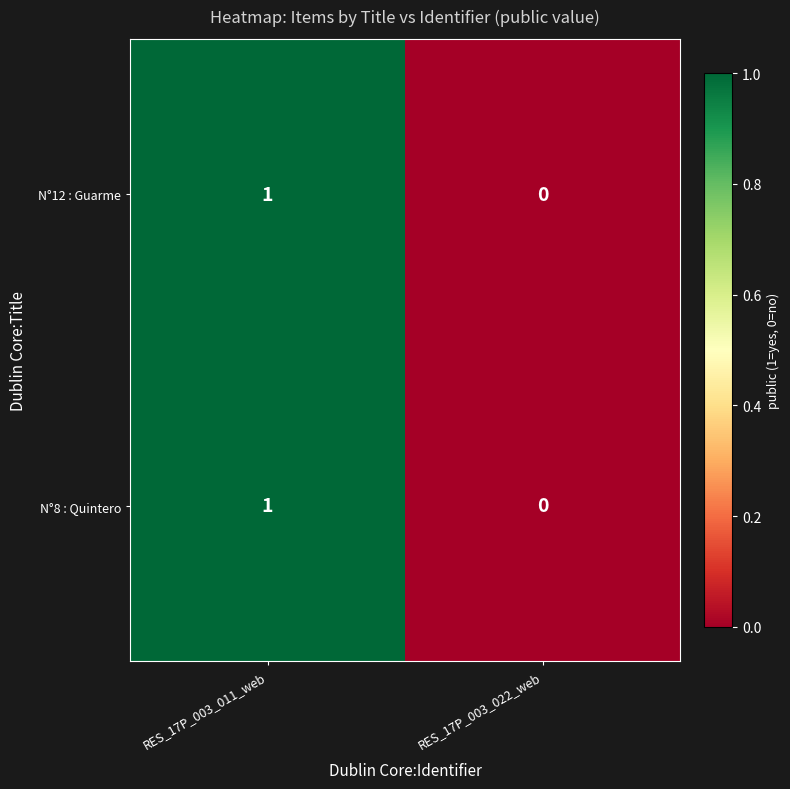

At which category is the sum across all series the highest?

RES_17P_003_011_web